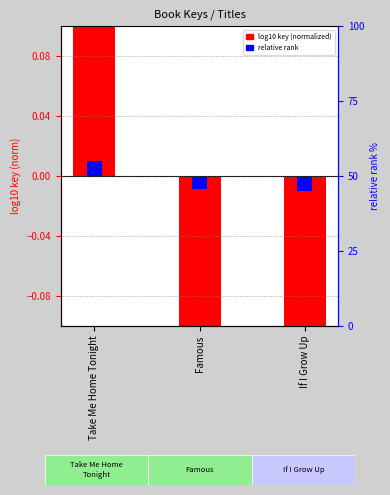

Is it true that relative rank equals -0.0 at Famous?

False